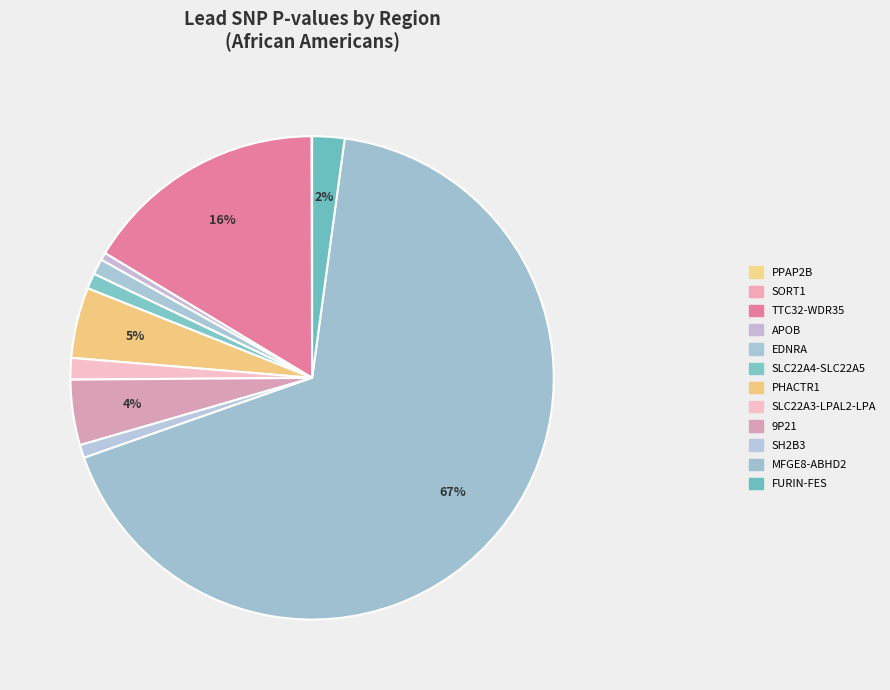

Which slice is the largest?

MFGE8-ABHD2